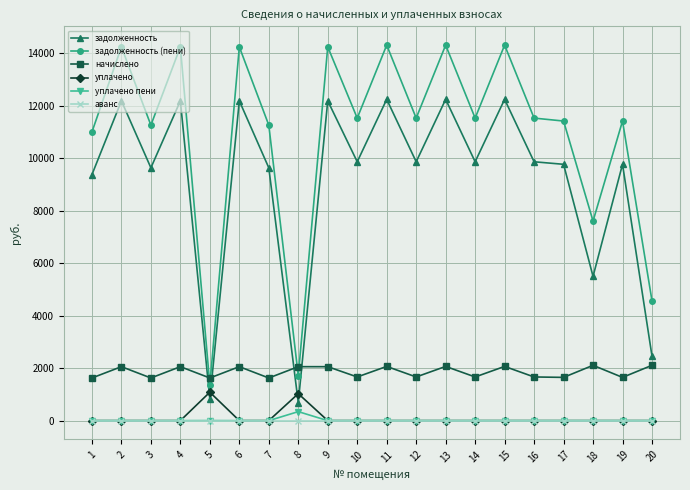

What is the difference between the highest and lowest values at 10?

11534.2